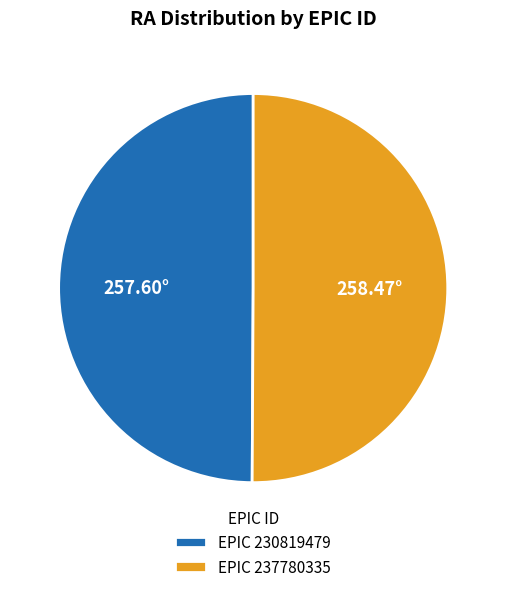

What is the ratio of the value at EPIC 237780335 to the value at EPIC 230819479?

1.0